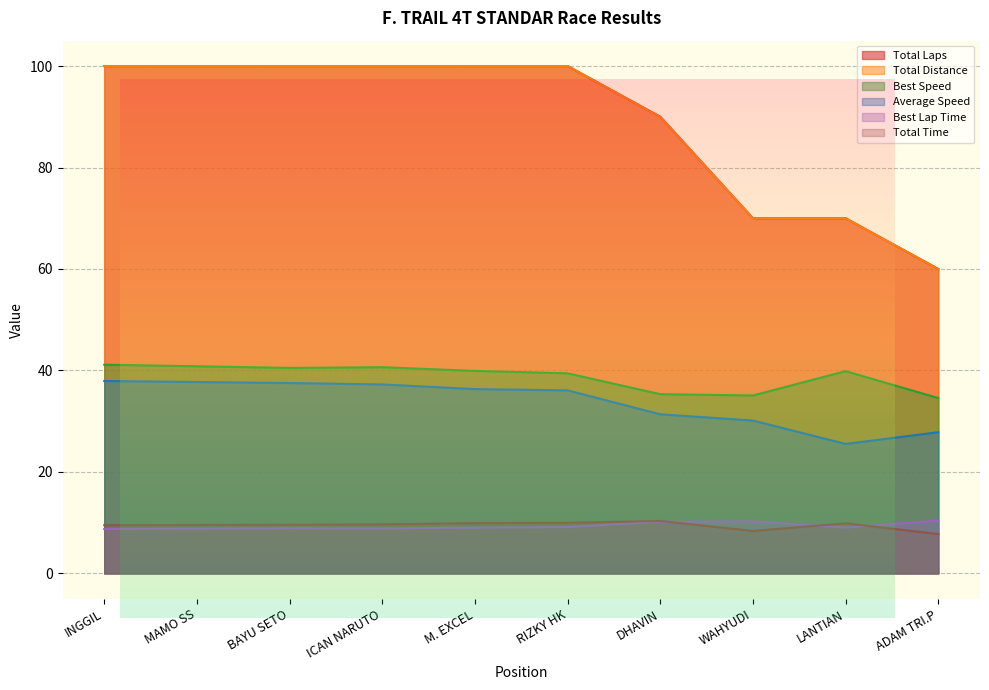

Is it true that Total Laps equals 100.0 at ICAN NARUTO?

True